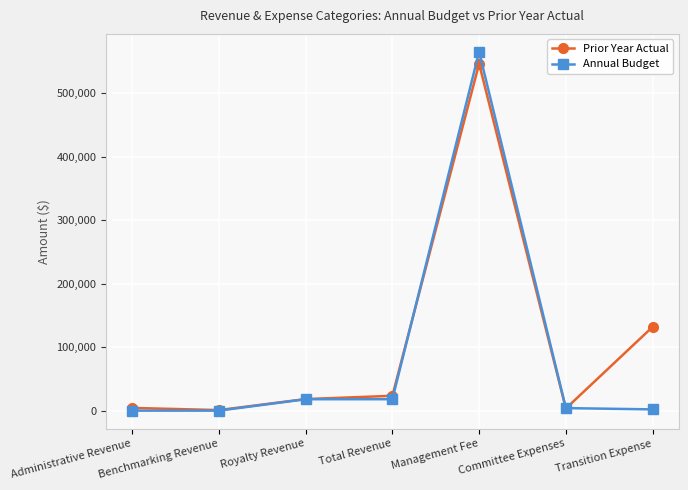

How many categories are shown in the chart?

7